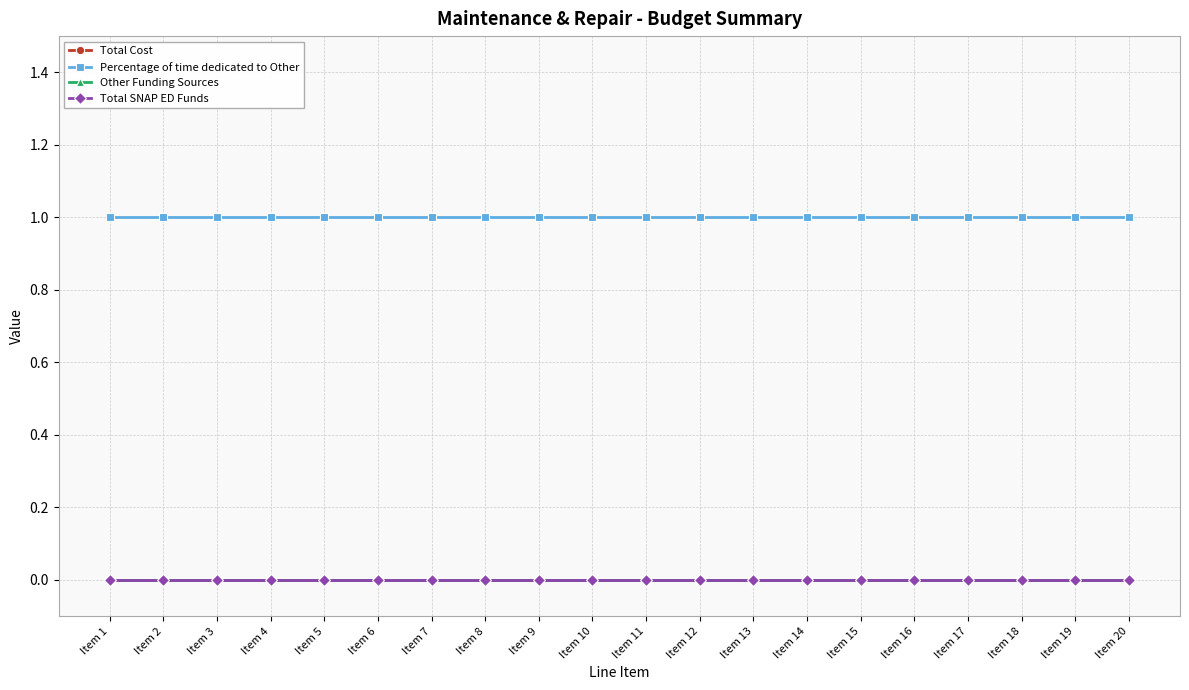

True or false: Percentage of time dedicated to Other and Total SNAP ED Funds cross at least once.

False